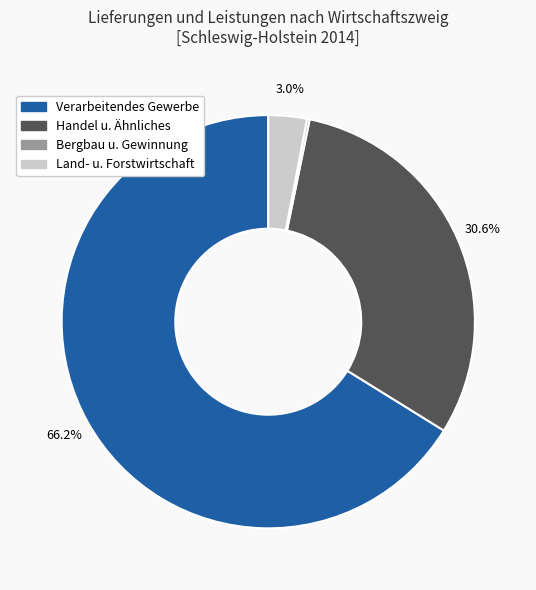

Is there any slice that represents more than half of the pie?

Yes